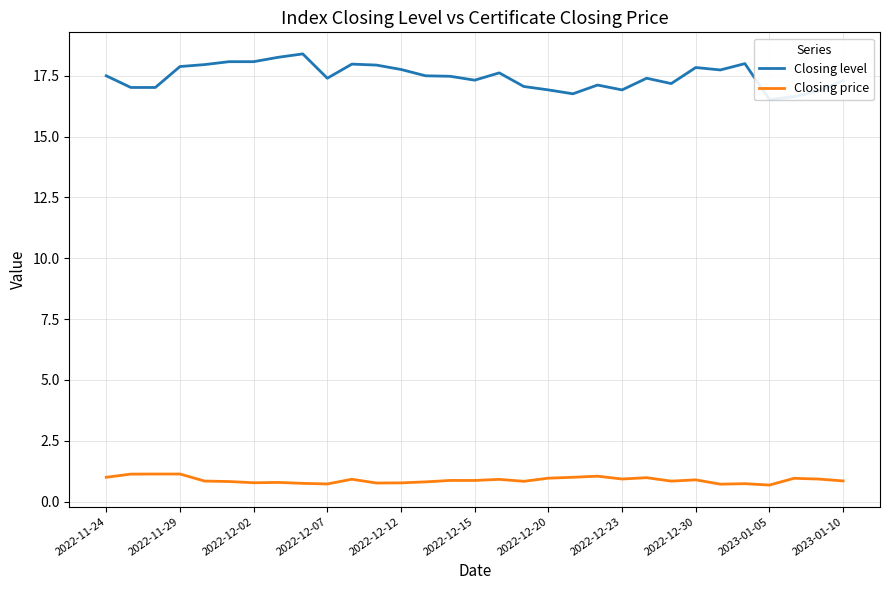

The Closing price series shows 0.8 at 2023-01-10. True or false?

True